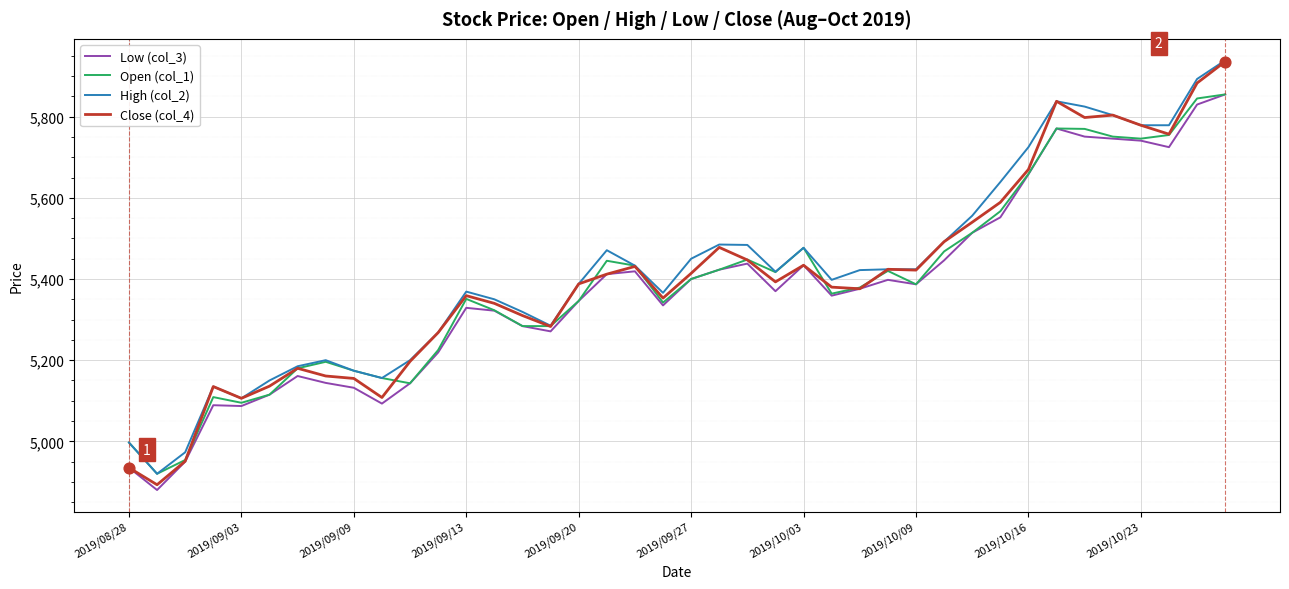

Which series has the largest range (max minus min)?

Close (col_4)